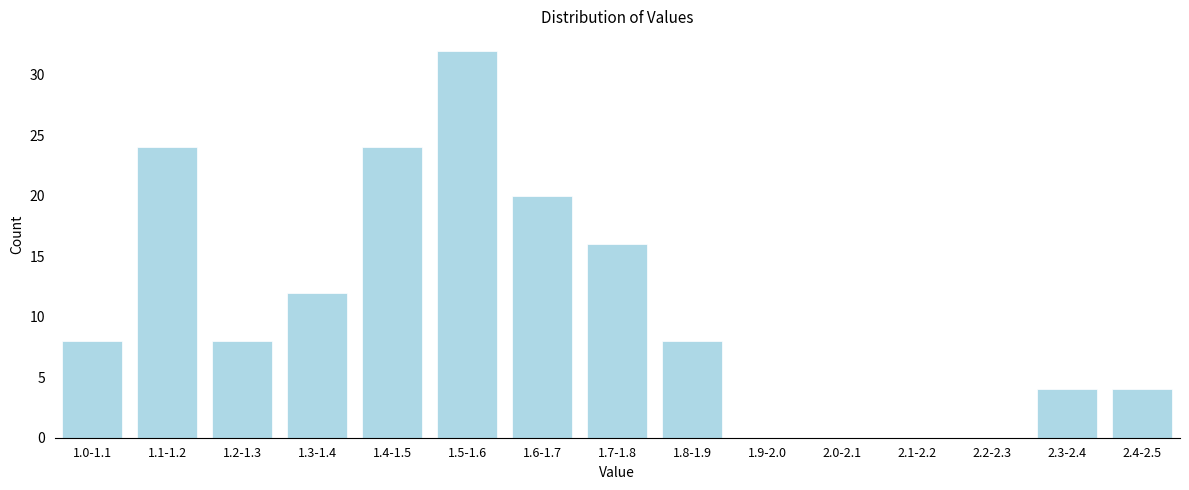

Reading left to right, extract all data points from this chart.

1.0-1.1=8	1.1-1.2=24	1.2-1.3=8	1.3-1.4=12	1.4-1.5=24	1.5-1.6=32	1.6-1.7=20	1.7-1.8=16	1.8-1.9=8	1.9-2.0=0	2.0-2.1=0	2.1-2.2=0	2.2-2.3=0	2.3-2.4=4	2.4-2.5=4